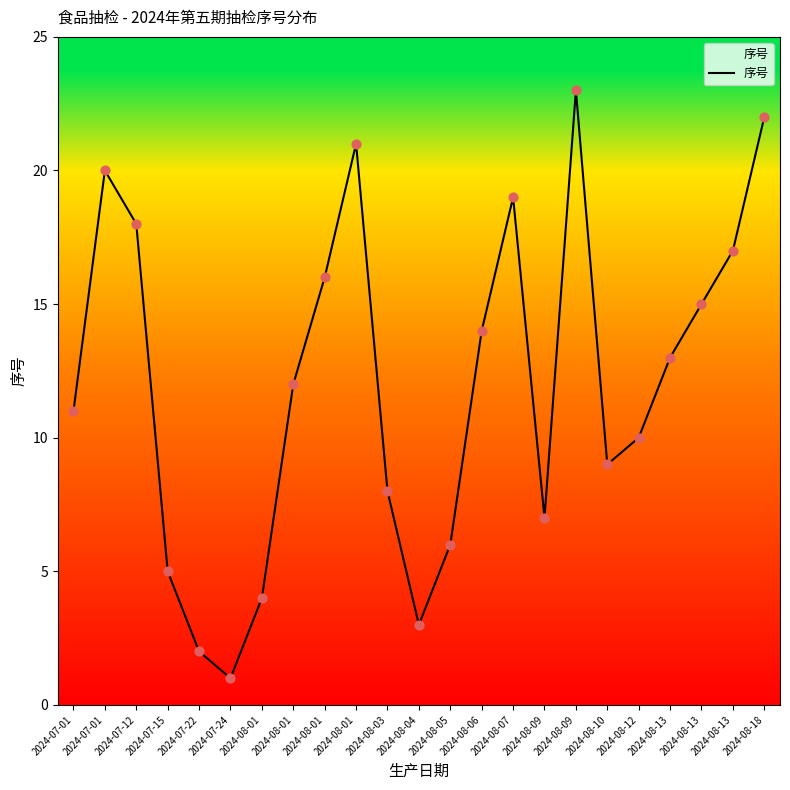

Approximately how many times larger is the value at 2024-08-03 compared to 2024-08-09?

1.1